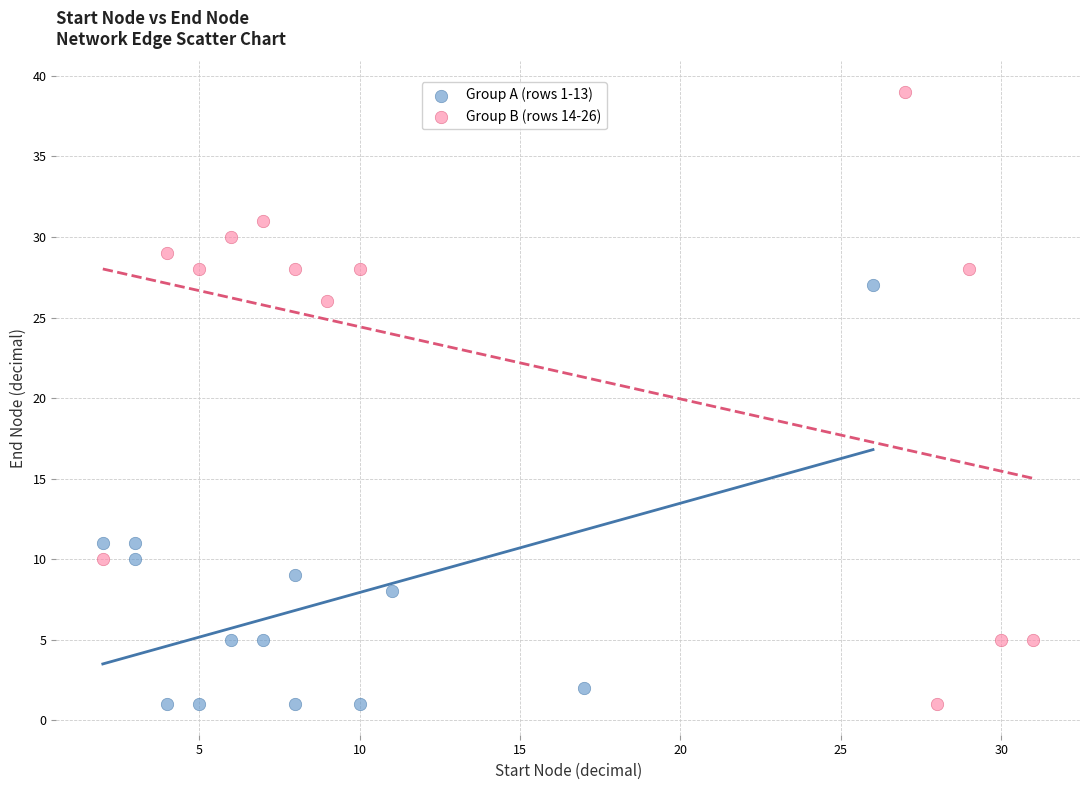

Which series has the largest Y range (max minus min)?

Group B (rows 14-26)